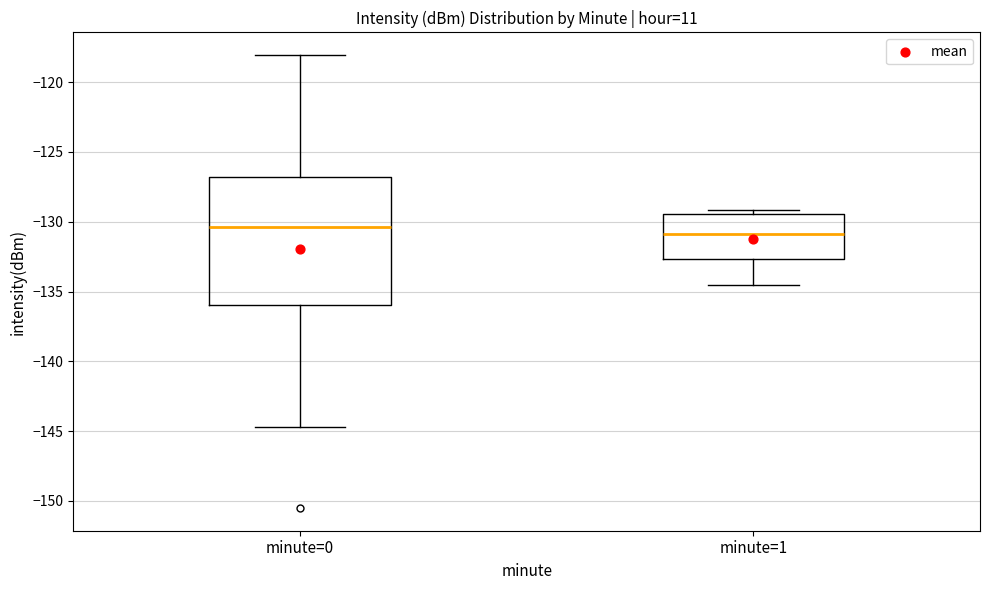

Which box has the highest median line?

minute=0